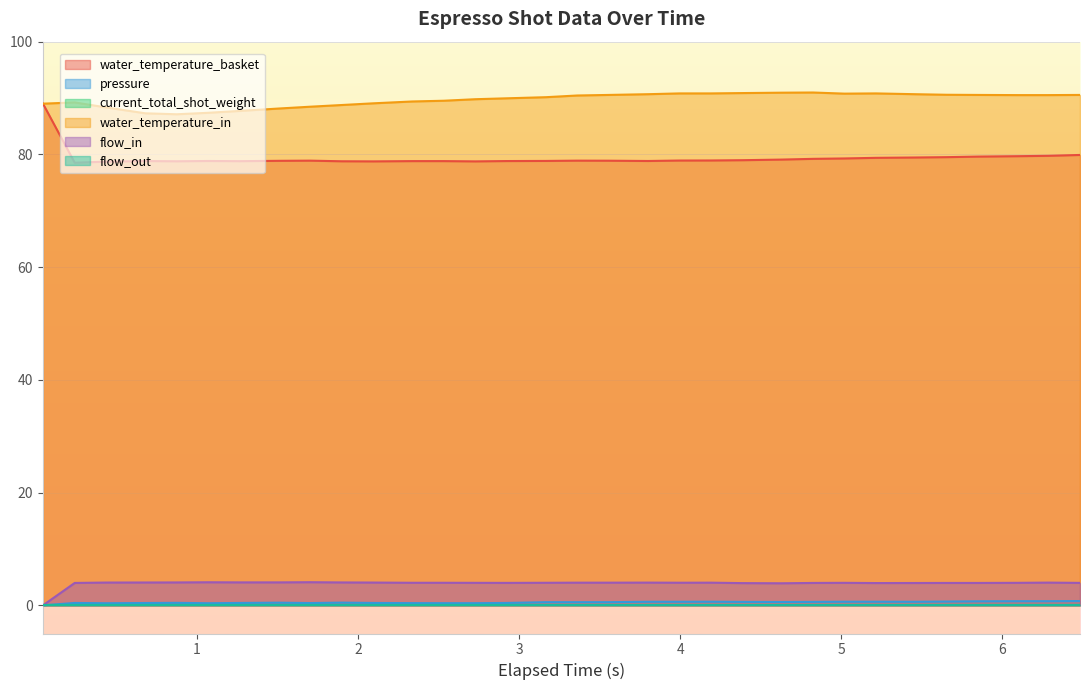

What position from the left is 0.876?

5